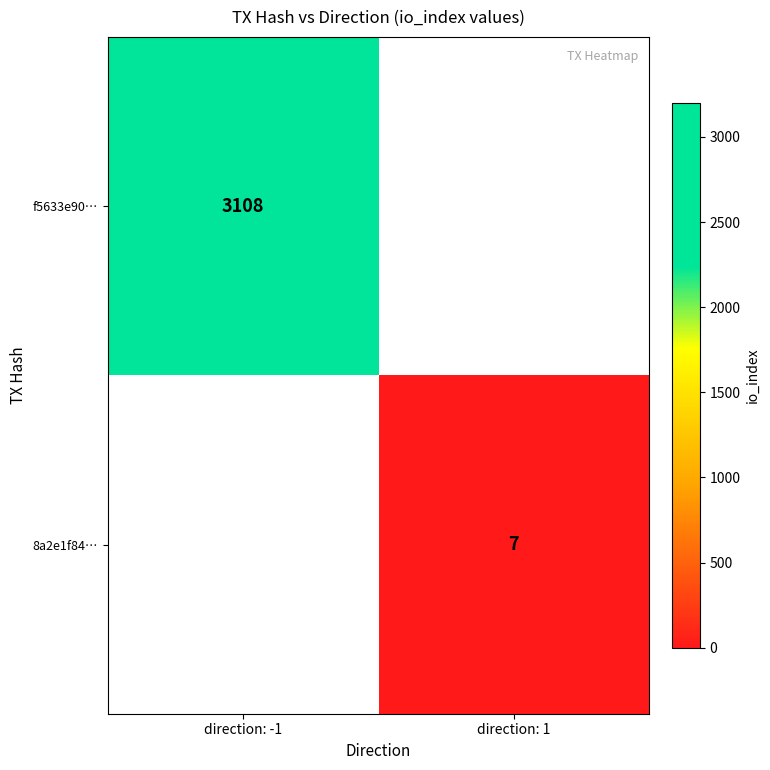

Is the value of 8a2e1f84… at direction: 1 greater than the value of f5633e90… at direction: -1?

No